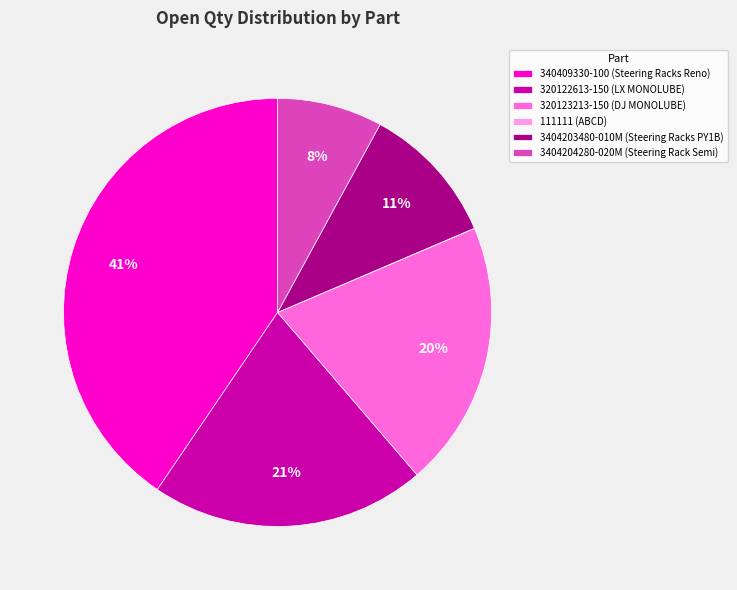

Is the sum of 320122613-150 (LX MONOLUBE) and 320123213-150 (DJ MONOLUBE) greater than half?

No